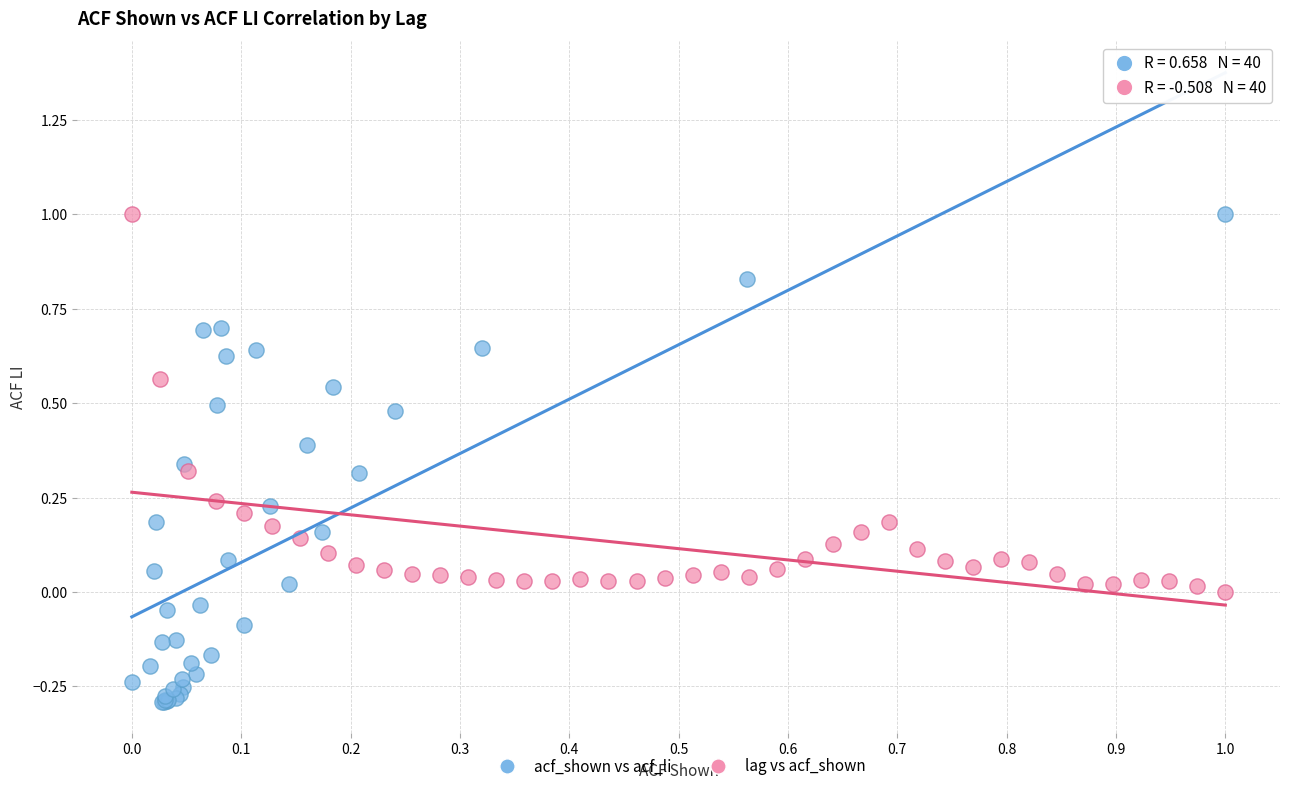

Which series has the largest Y range (max minus min)?

acf_shown vs acf_li